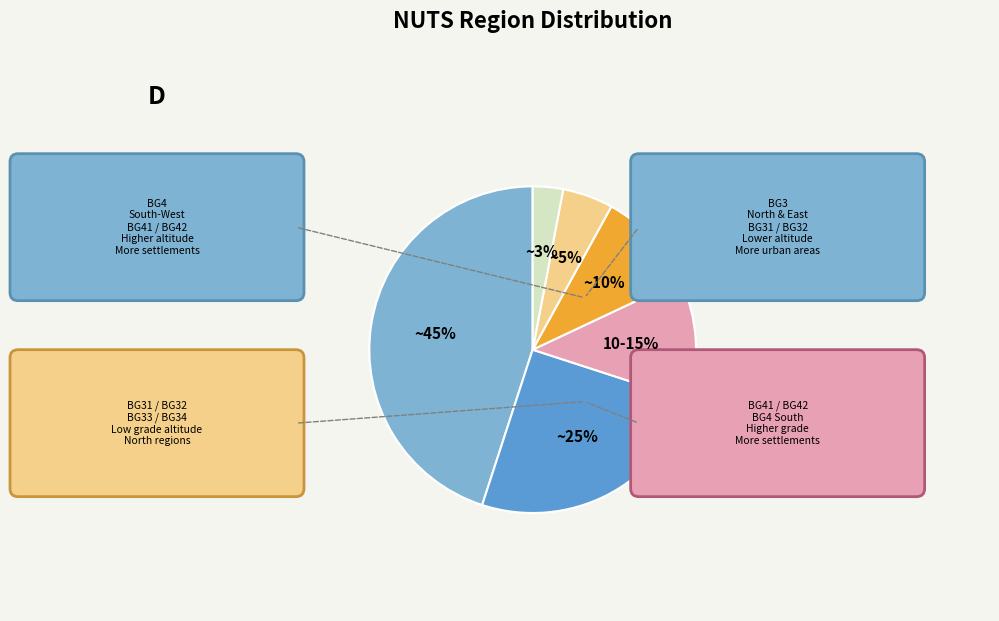

Which slice is the largest?

BG4